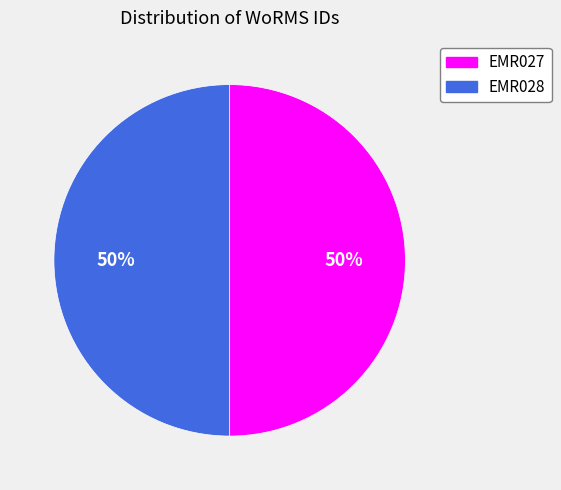

To the nearest percent, what is the average slice percentage?

50%